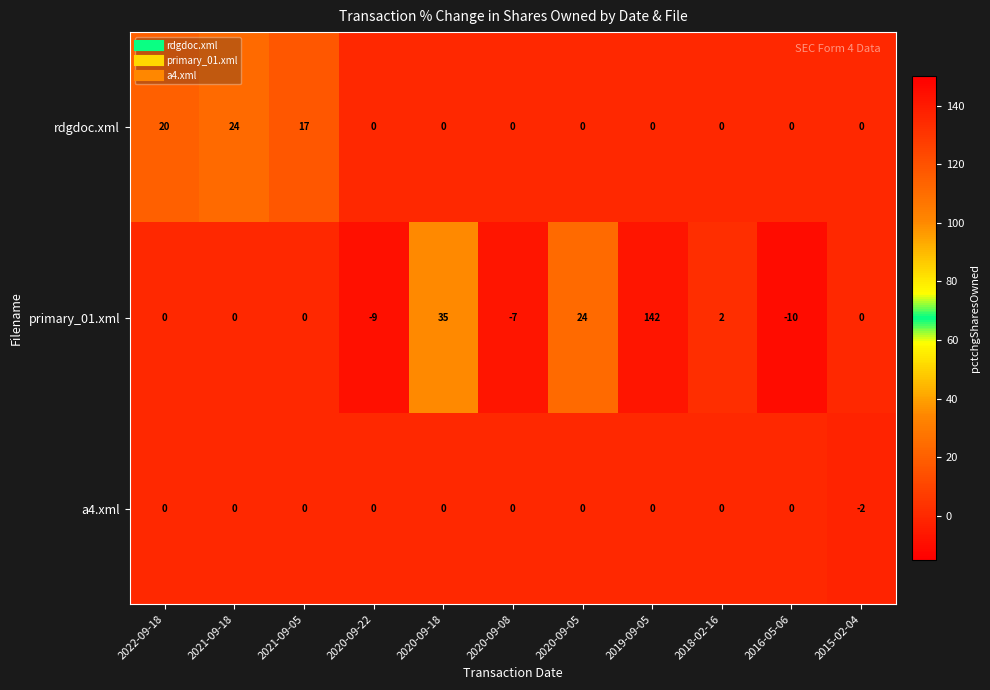

At which label does primary_01.xml reach its peak?

2019-09-05